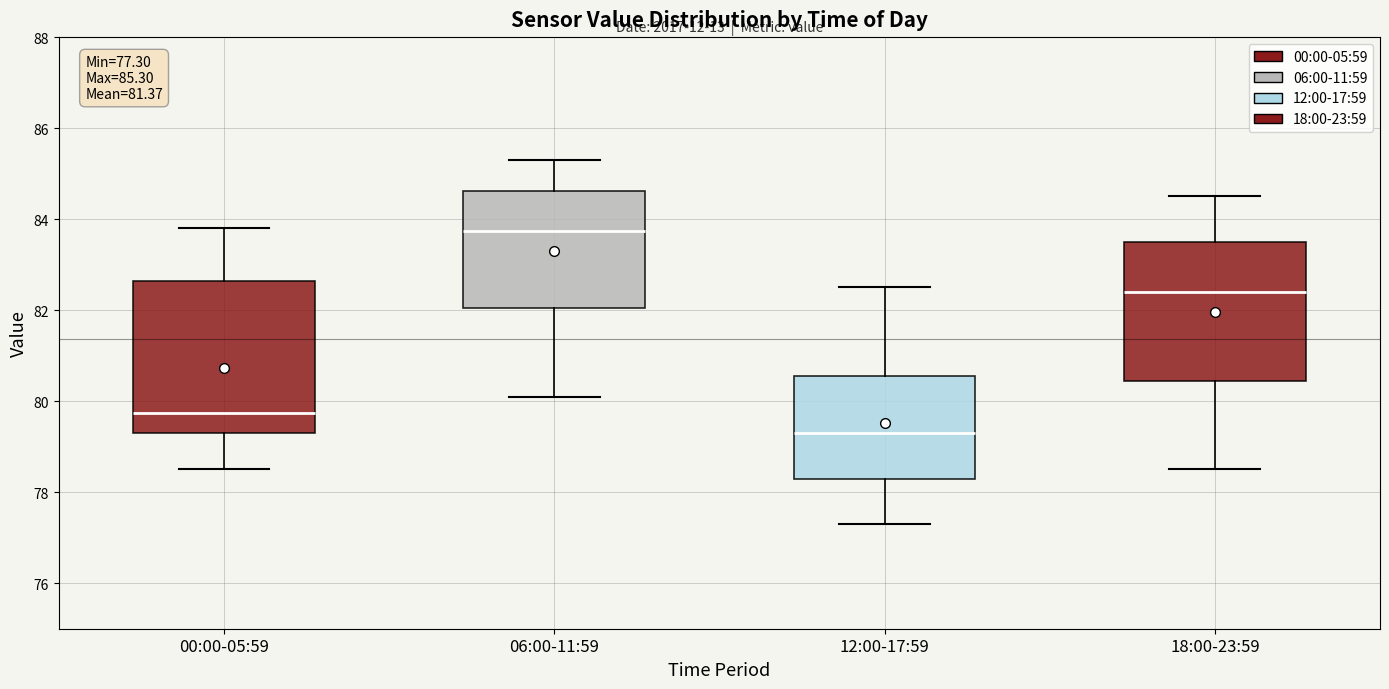

Which box's median line is the highest?

06:00-11:59